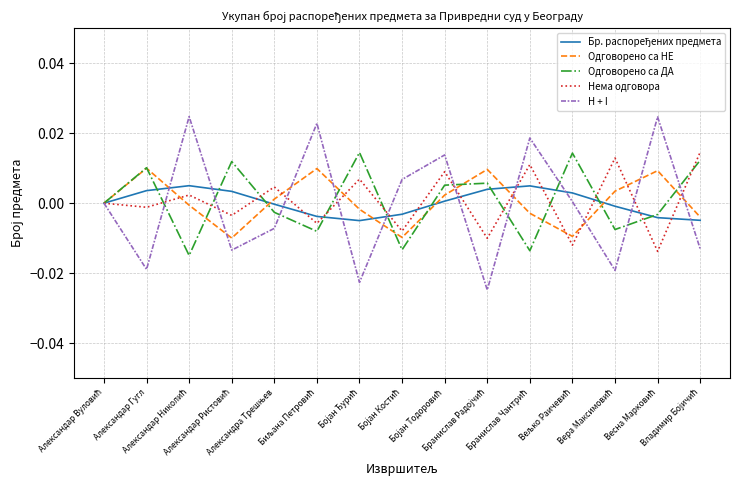

Which series has the widest spread of values?

H + I